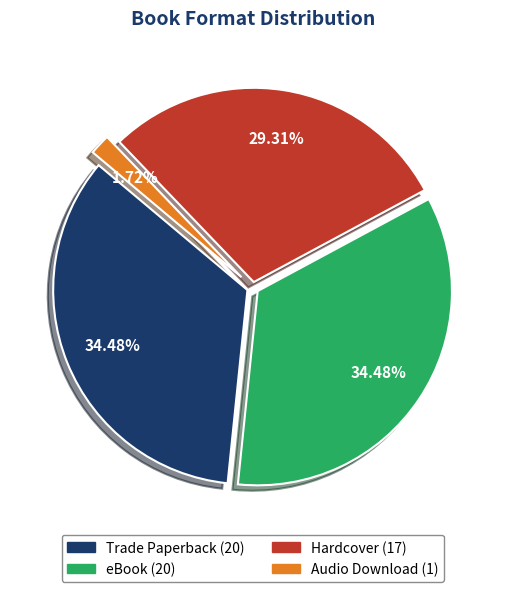

Combined, do Trade Paperback (20) and eBook (20) account for over 50%?

Yes